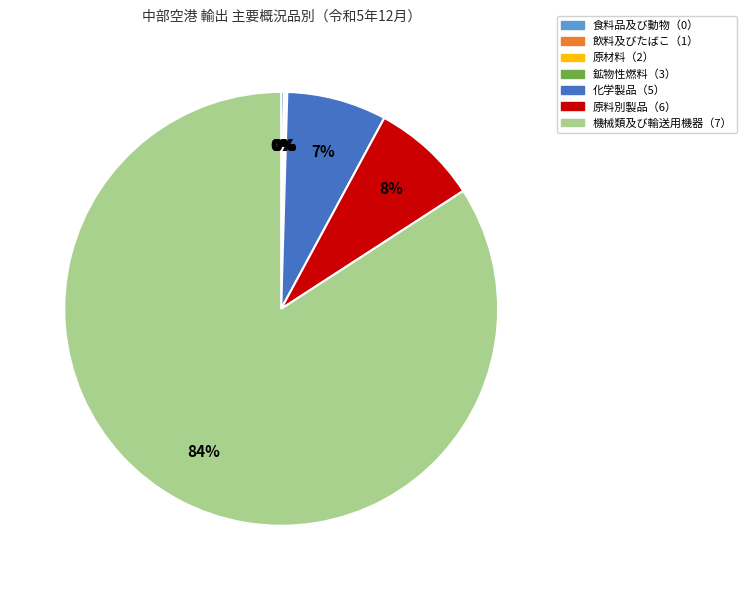

Which slice is the largest?

機械類及び輸送用機器（7）